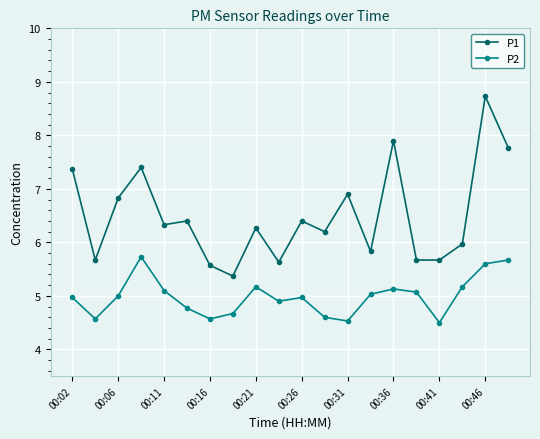

Which series has the widest spread of values?

P1